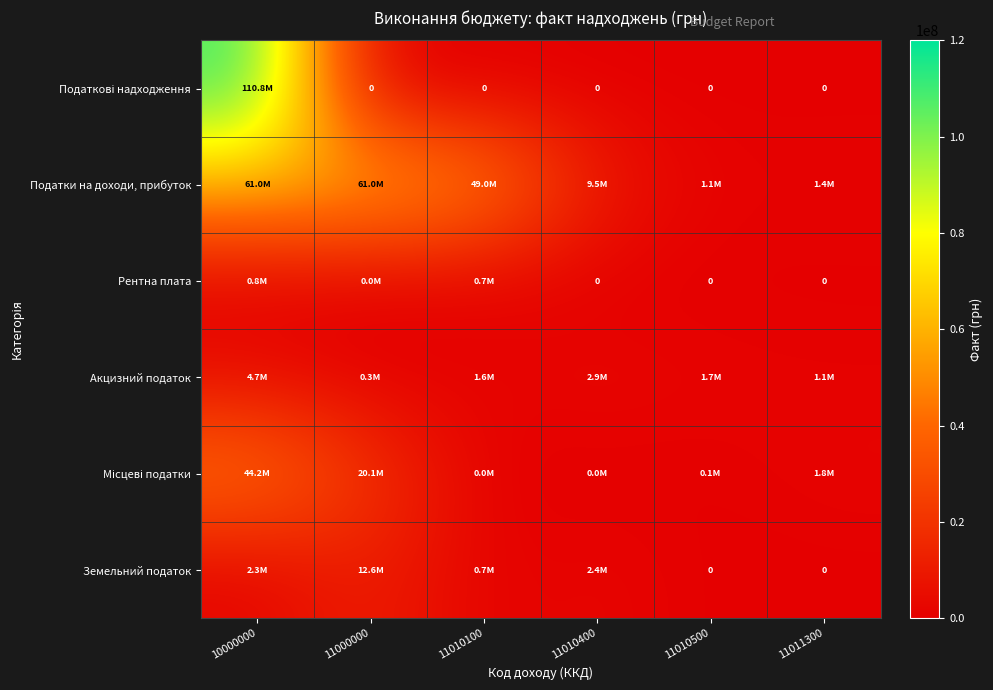

Which series has the widest spread of values?

Податкові надходження